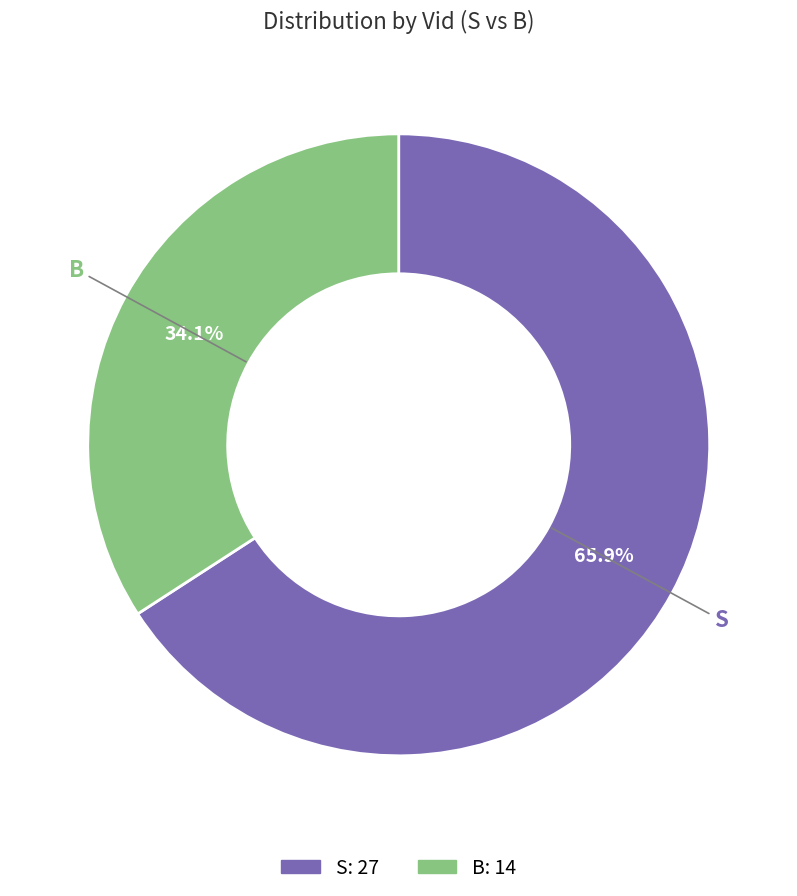

What is the ratio of the value at B to the value at S?

0.5